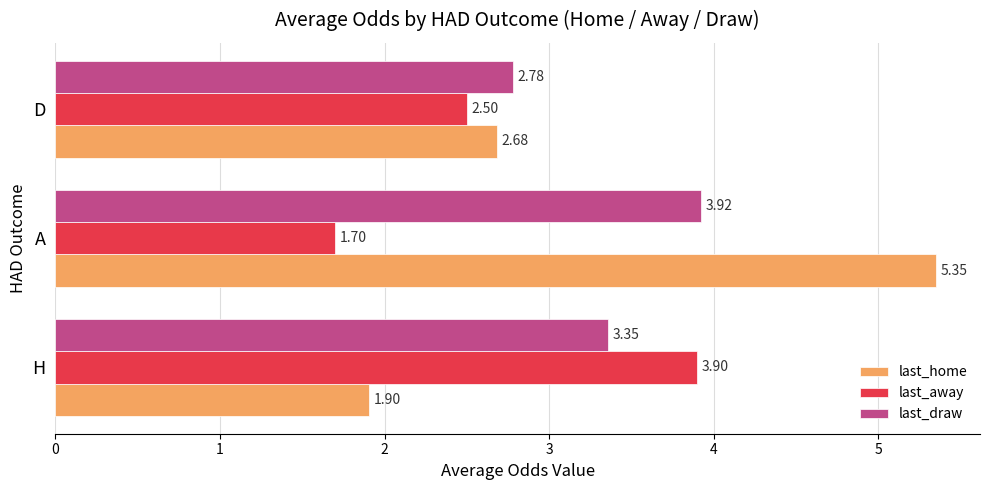

Which series has the largest total across all categories?

last_draw